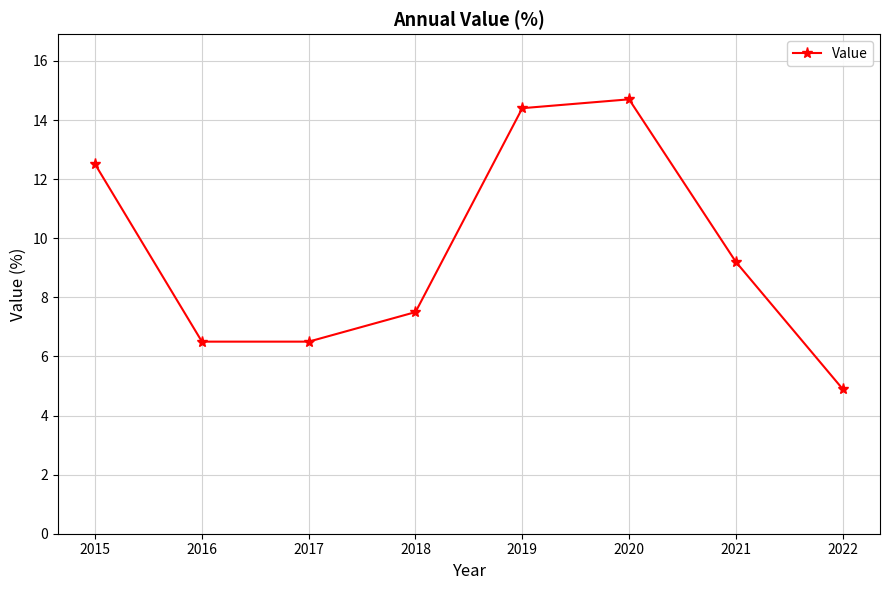

Reading left to right, what are all the values shown in this chart?

2015=12.5	2016=6.5	2017=6.5	2018=7.5	2019=14.4	2020=14.7	2021=9.2	2022=4.9